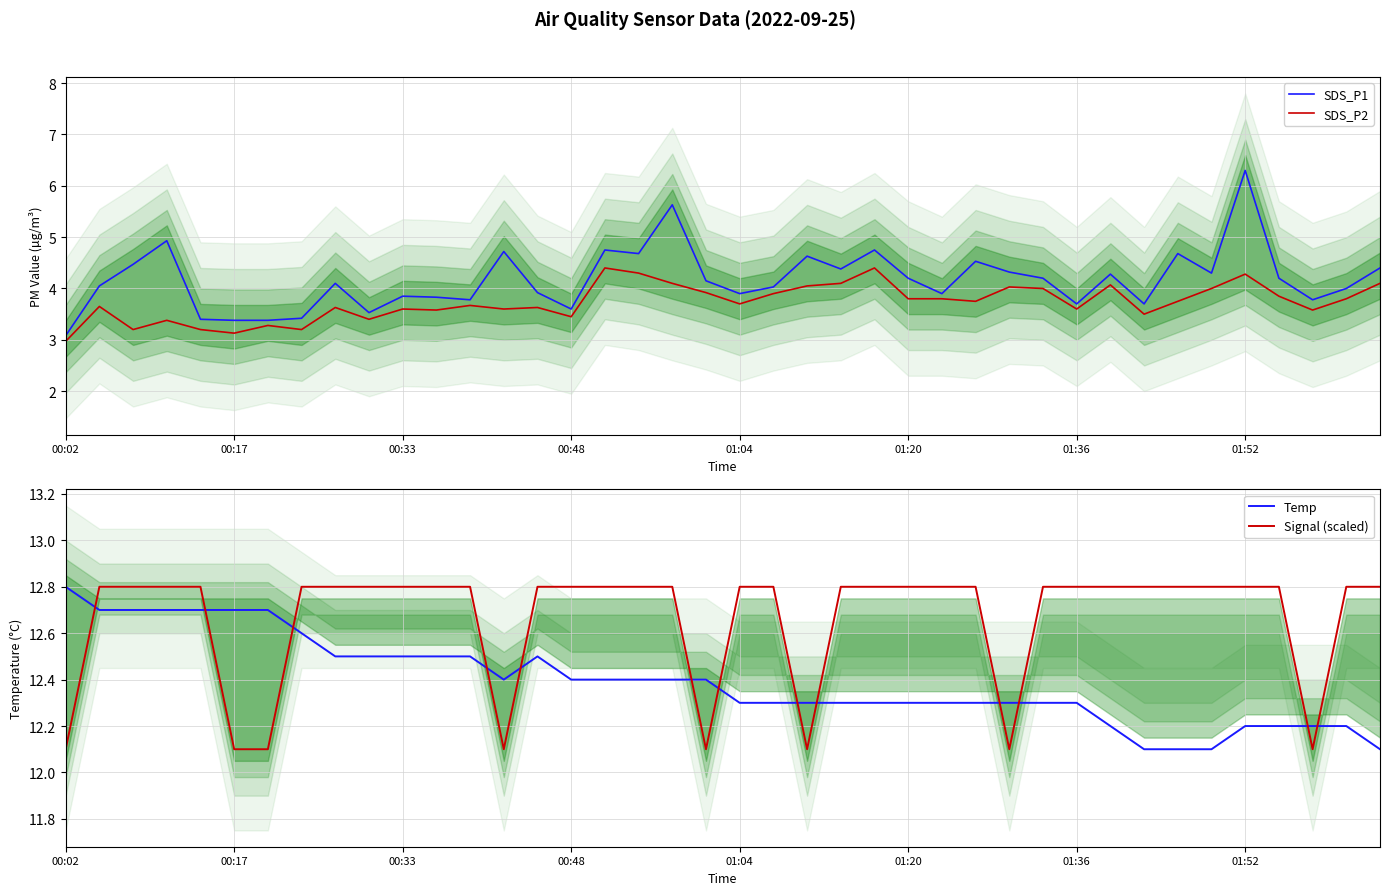

How many categories are shown in the chart?

40